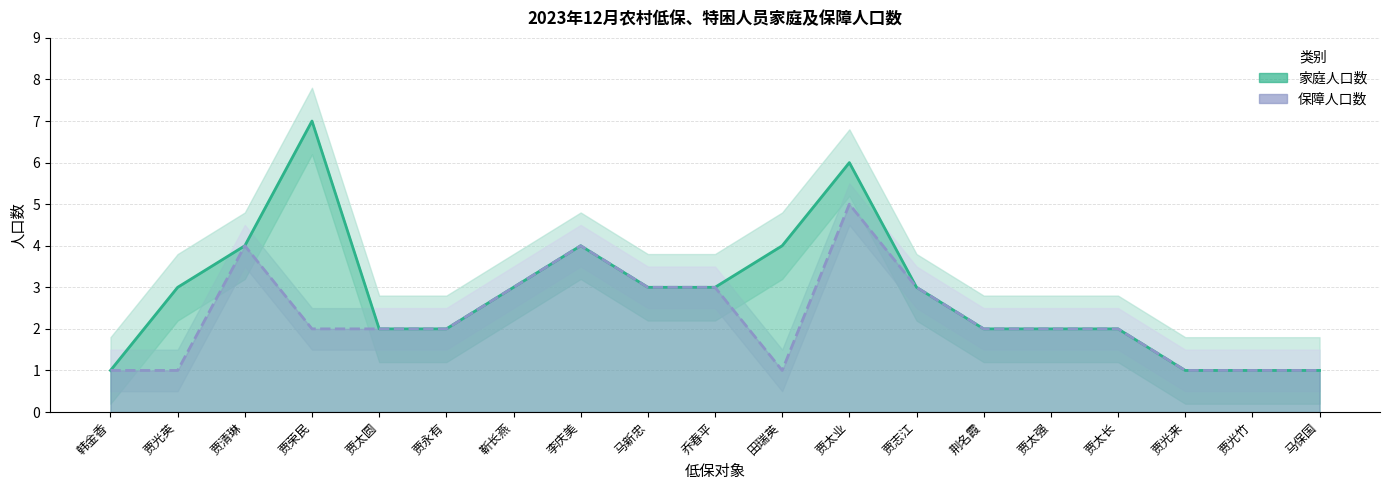

Where is 家庭人口数 nearest to the value 4?

贾清琳